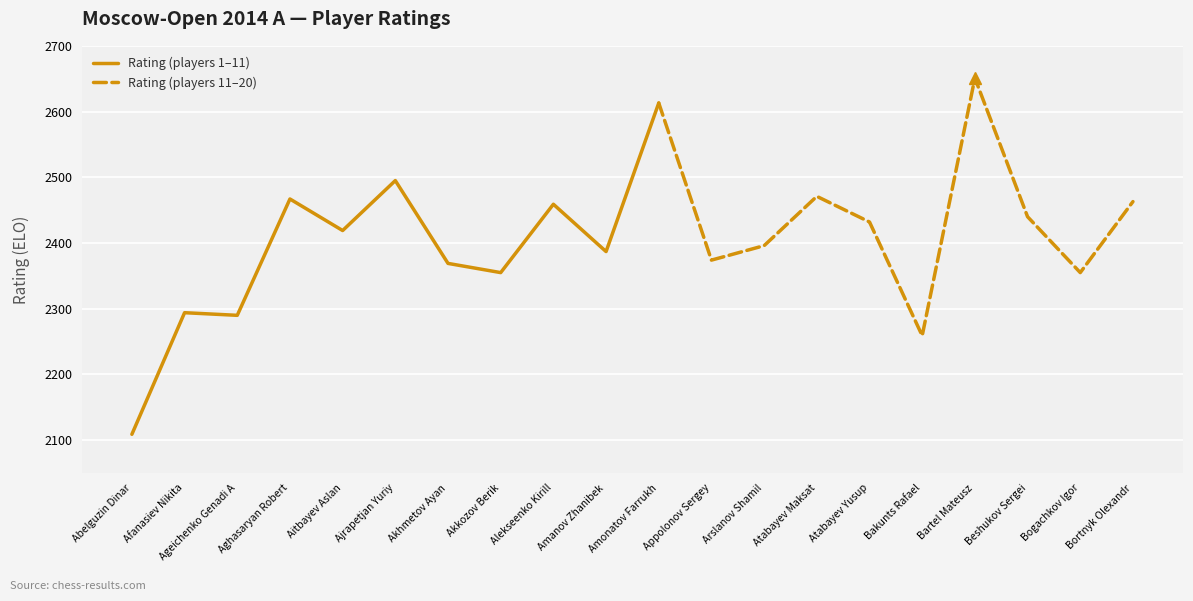

What is the change in value from Afanasiev Nikita to Bogachkov Igor?

+61